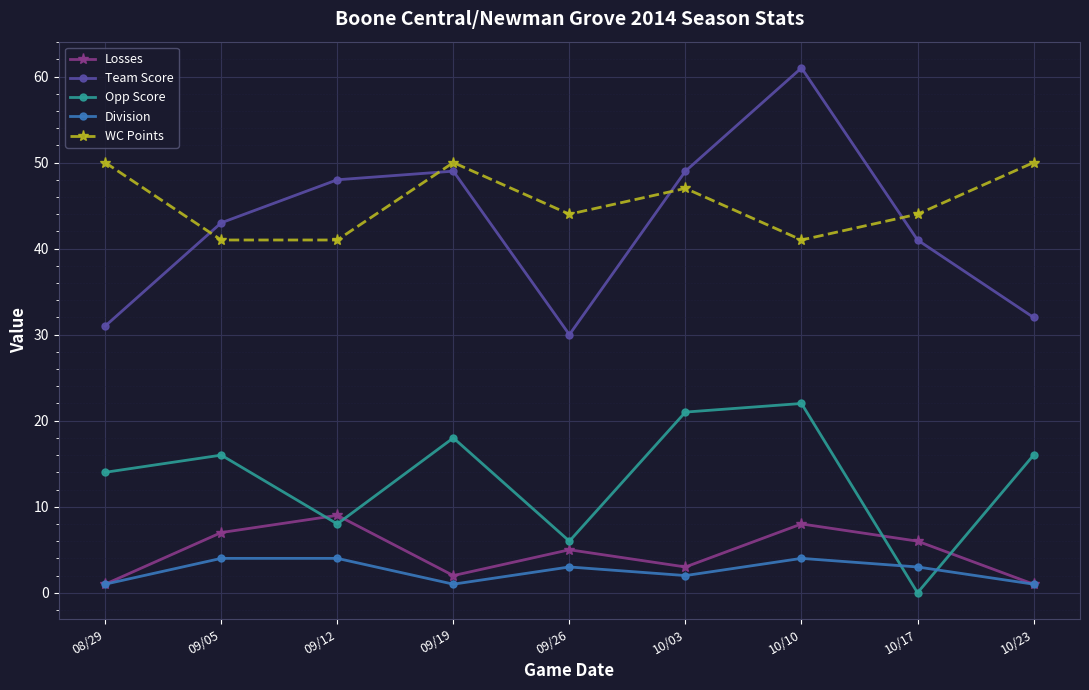

In Opp Score, how many points are lower than both neighbors (excluding endpoints)?

3